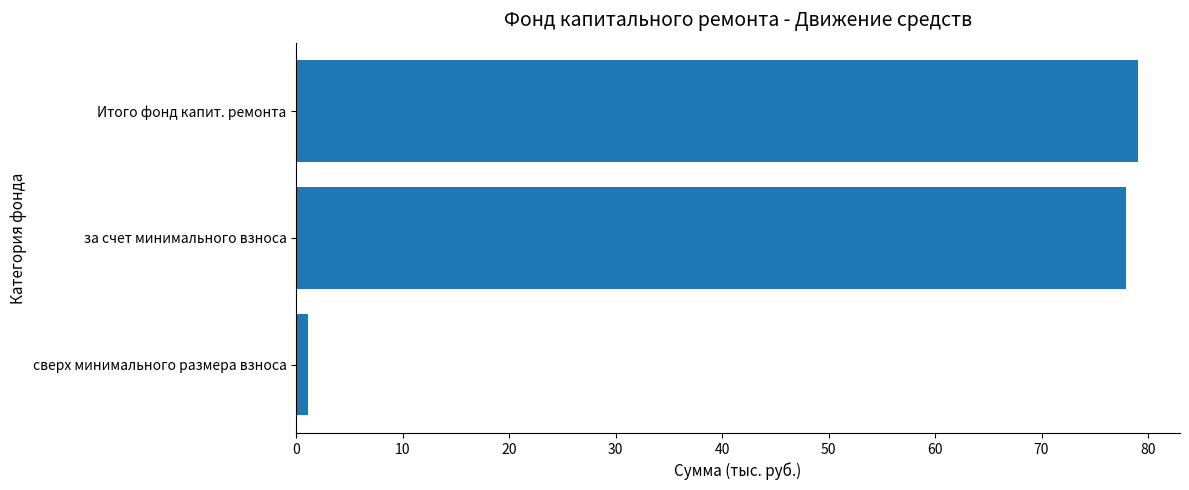

What is the average value?

52.7